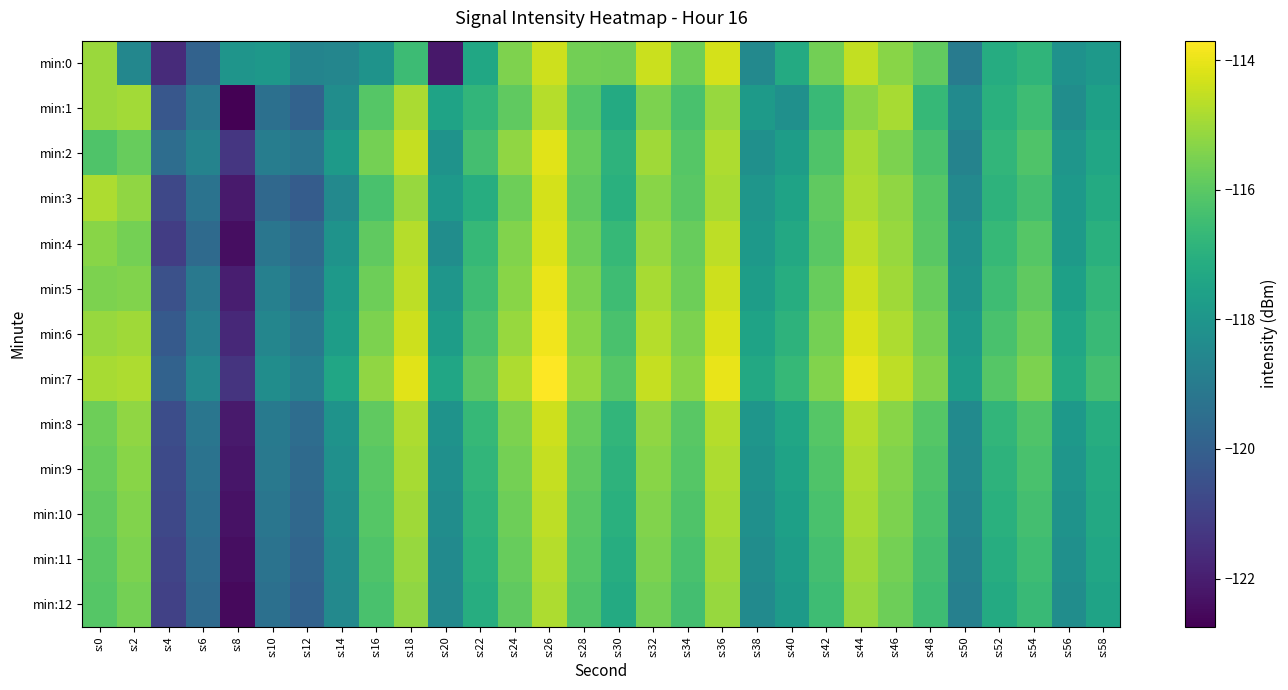

Which has a higher value, s:10 or s:2?

s:10